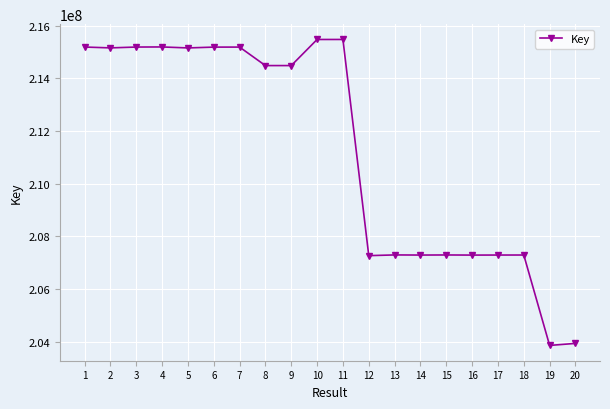

What is the sum of all values?

4224993642